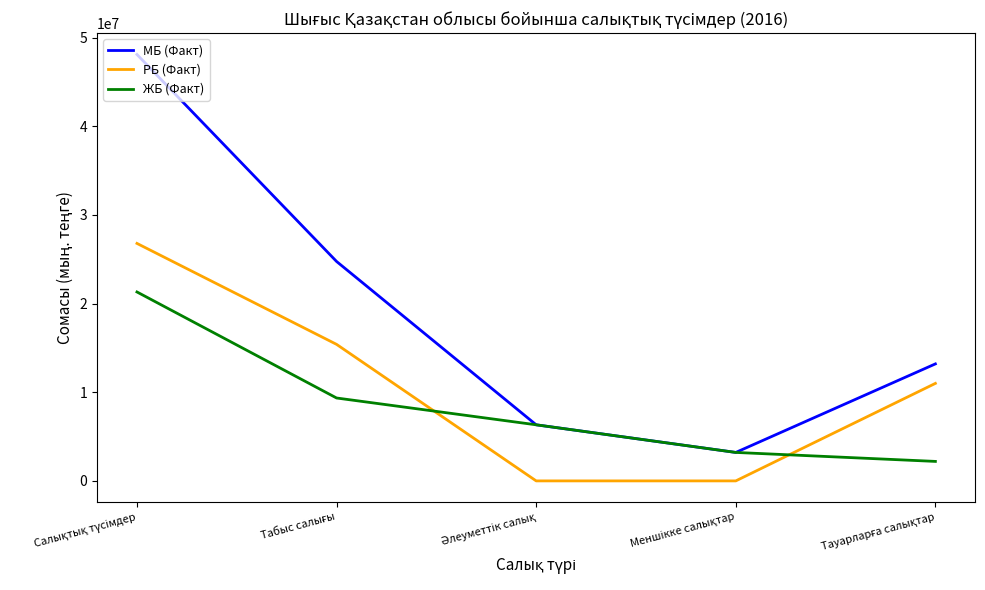

What is the difference between the maximum and second lowest values in the РБ (Факт) series?

26784536